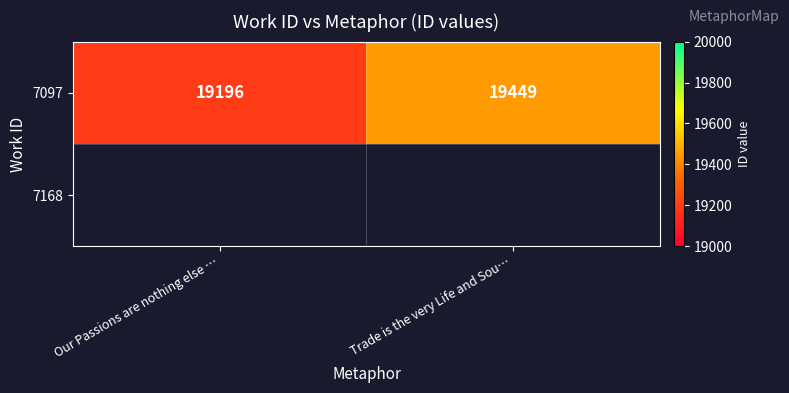

What is the difference between the maximum and minimum values?

253